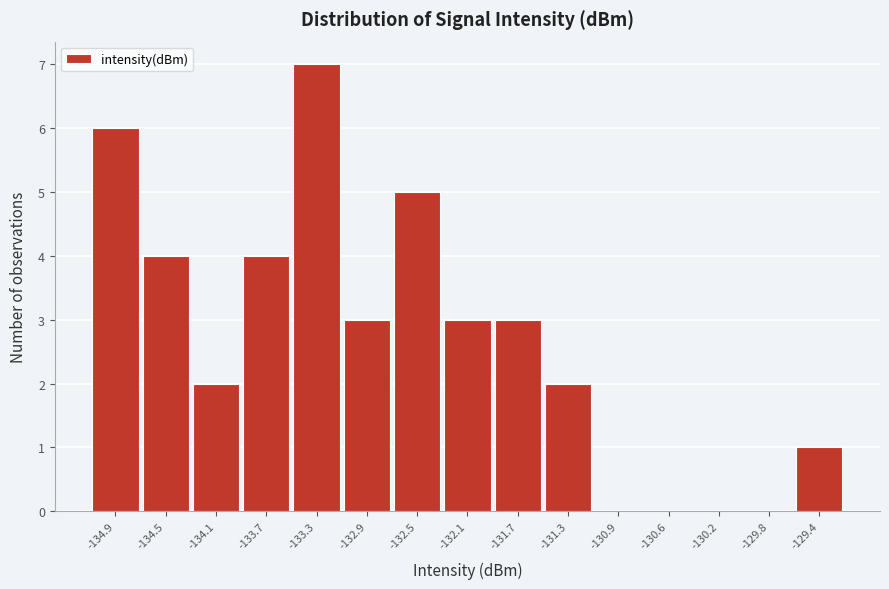

Over which range of the x-axis is the bar tallest?

-133.50 to -133.15